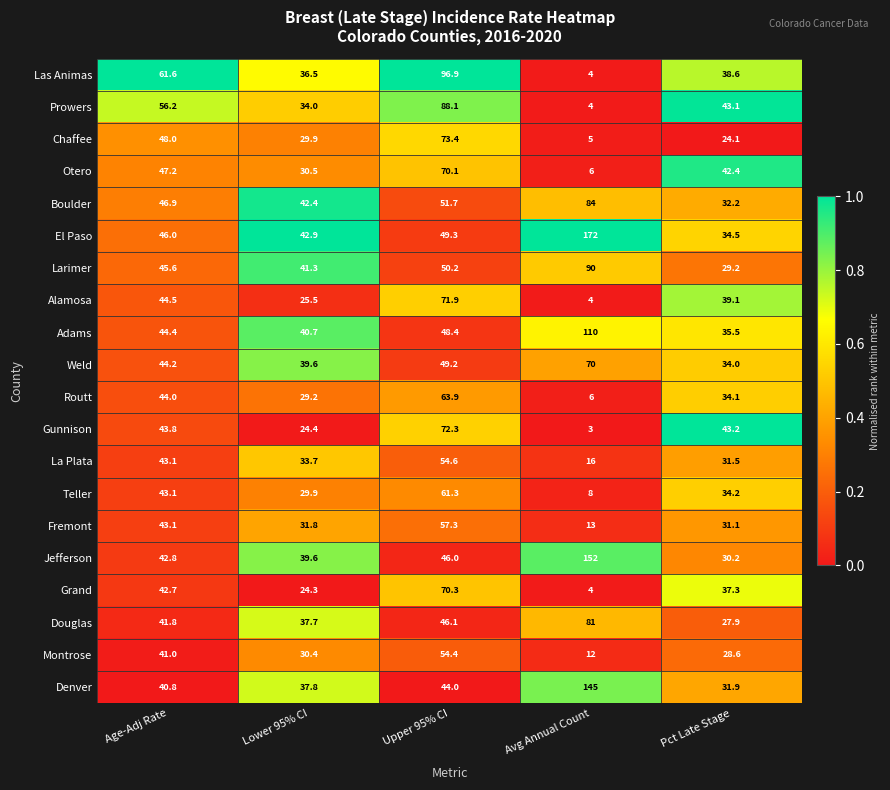

List the series in order of their peak value, lowest first.

Montrose, La Plata, Fremont, Teller, Routt, Weld, Otero, Grand, Alamosa, Gunnison, Chaffee, Douglas, Boulder, Prowers, Larimer, Las Animas, Adams, Denver, Jefferson, El Paso